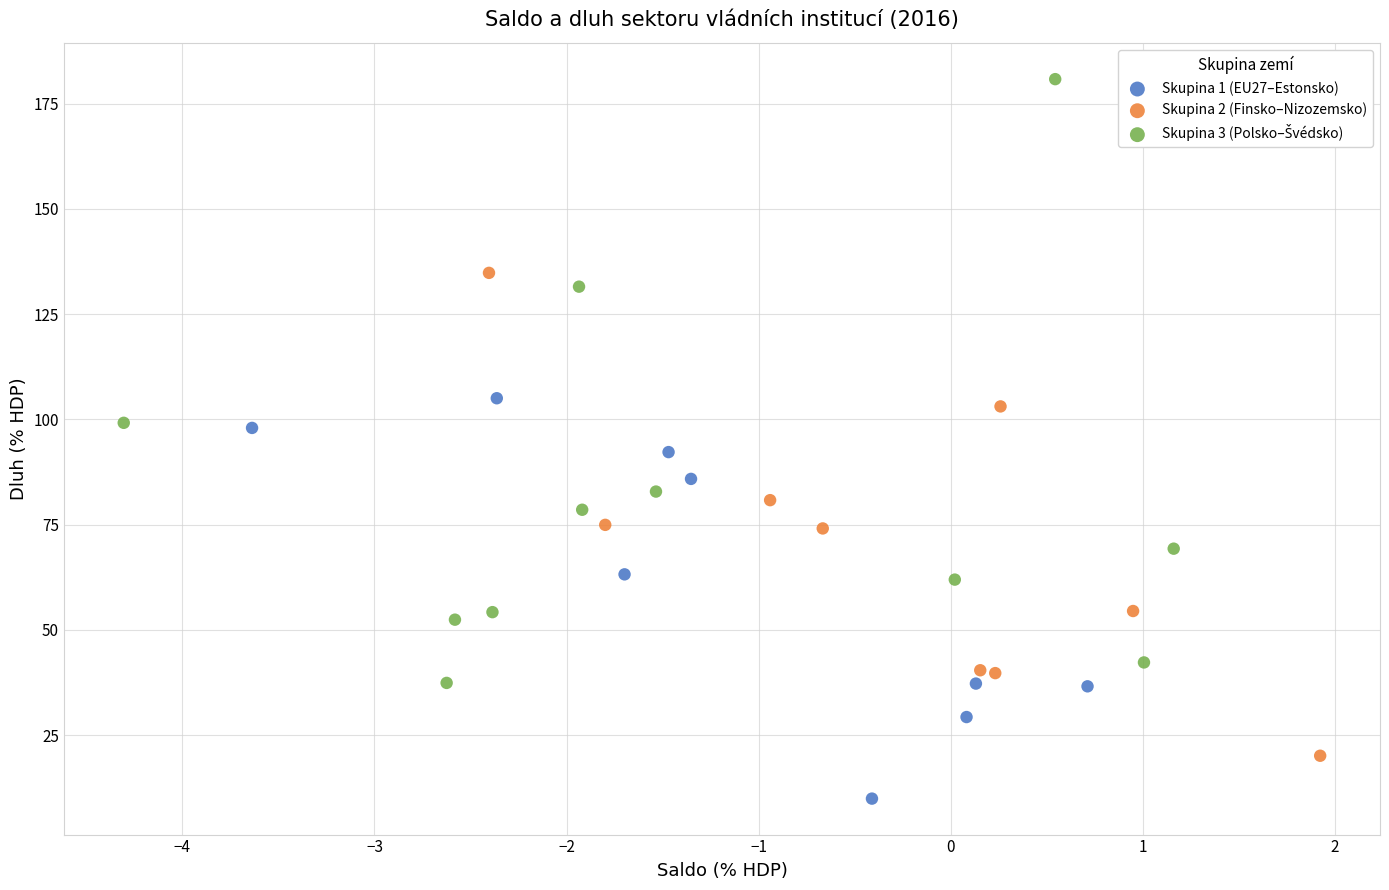

Which series contains the lowest Y value?

Skupina 1 (EU27–Estonsko)